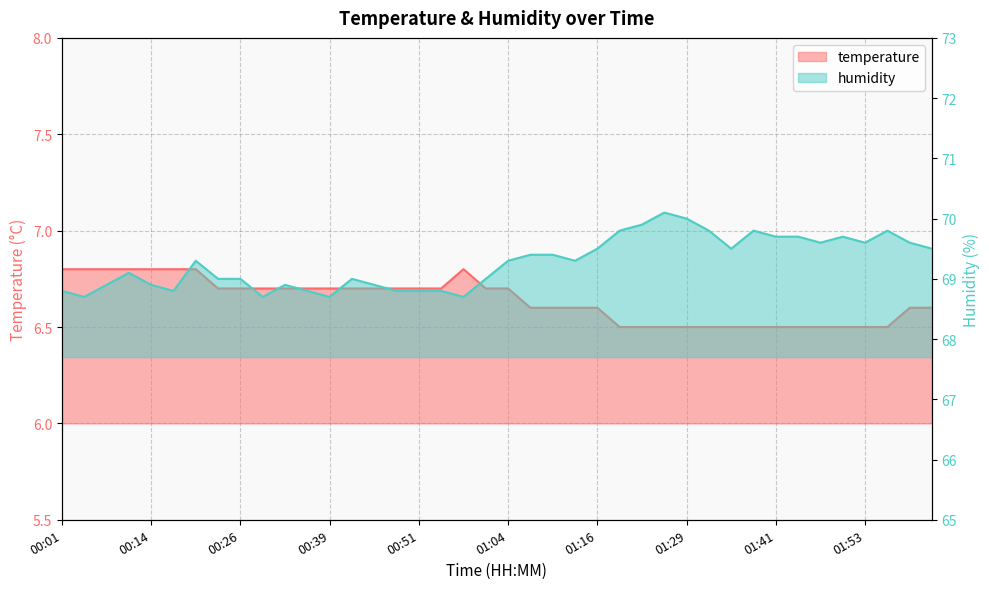

What are all the series names shown in the legend?

temperature, humidity